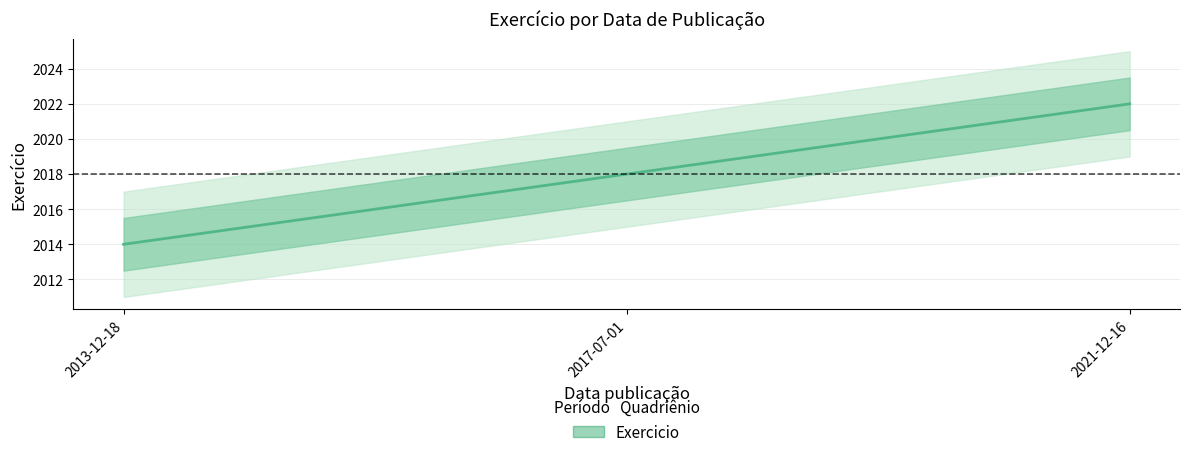

Reading right to left, transcribe all the data shown in this chart.

2022	2018	2014